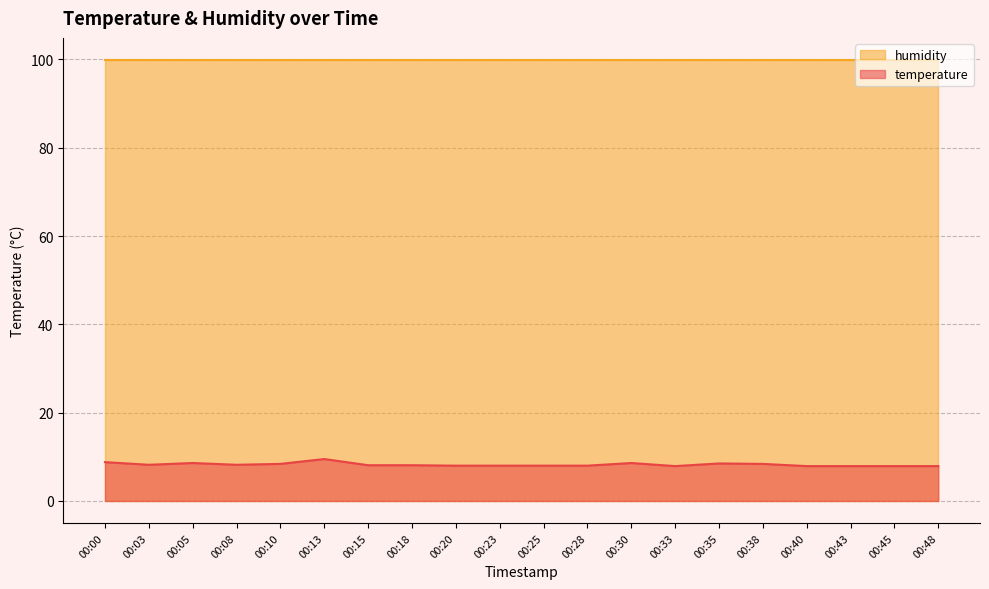

Approximately how many times larger is the value at 00:08 compared to 00:10?

1.0